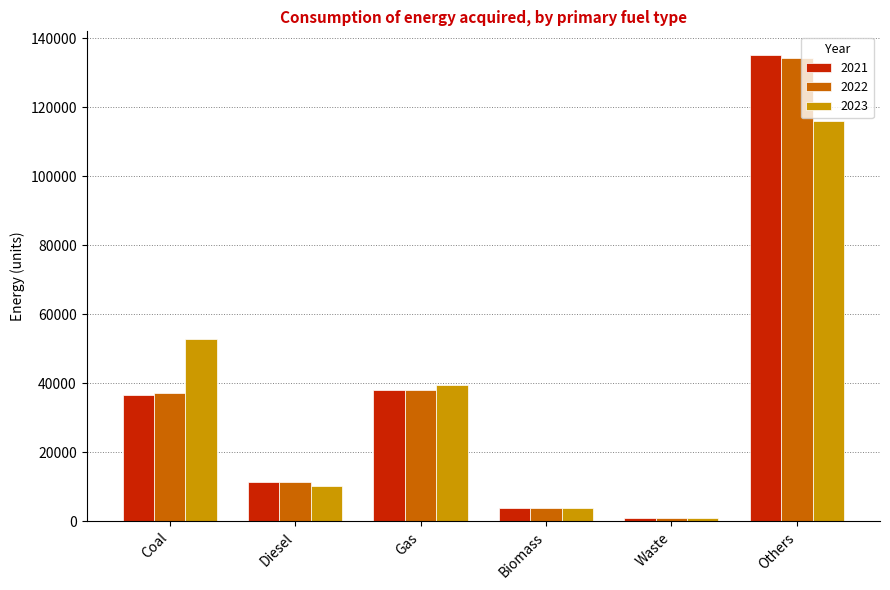

What are all the series names shown in the legend?

2021, 2022, 2023